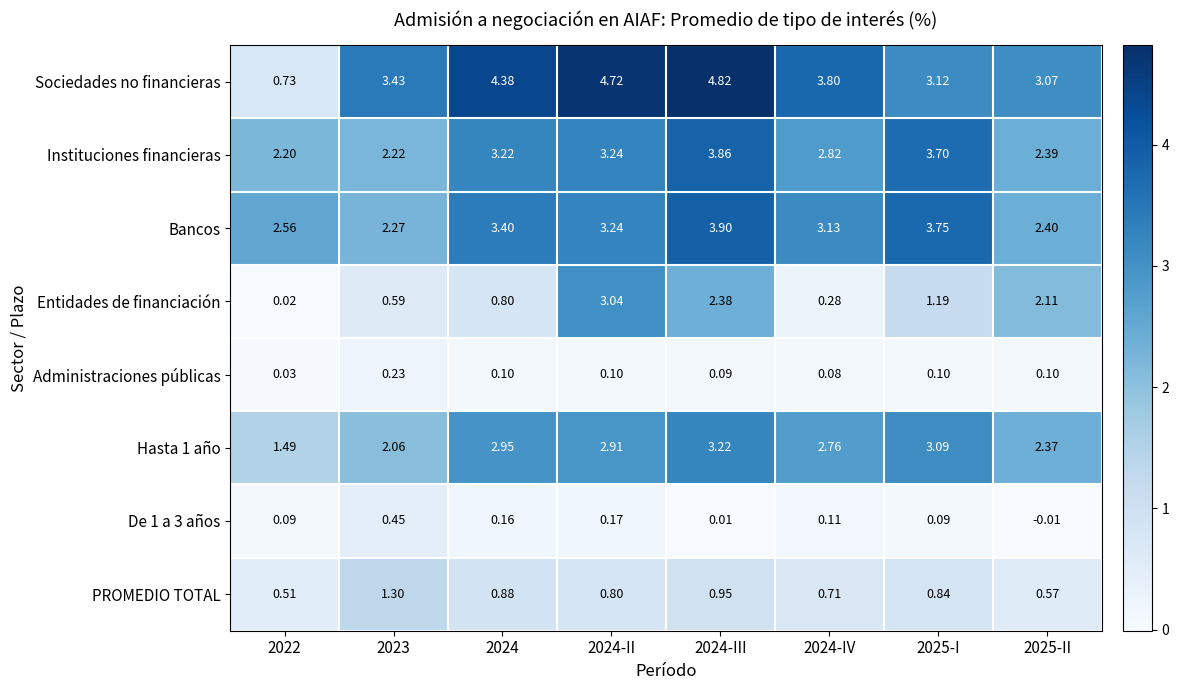

Is the value of Bancos at 2024 greater than the value of Sociedades no financieras at 2022?

Yes